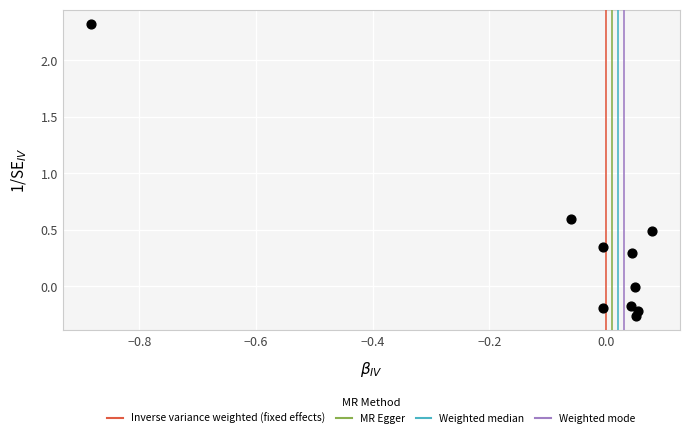

What is the range of X values (max minus min)?

1.0